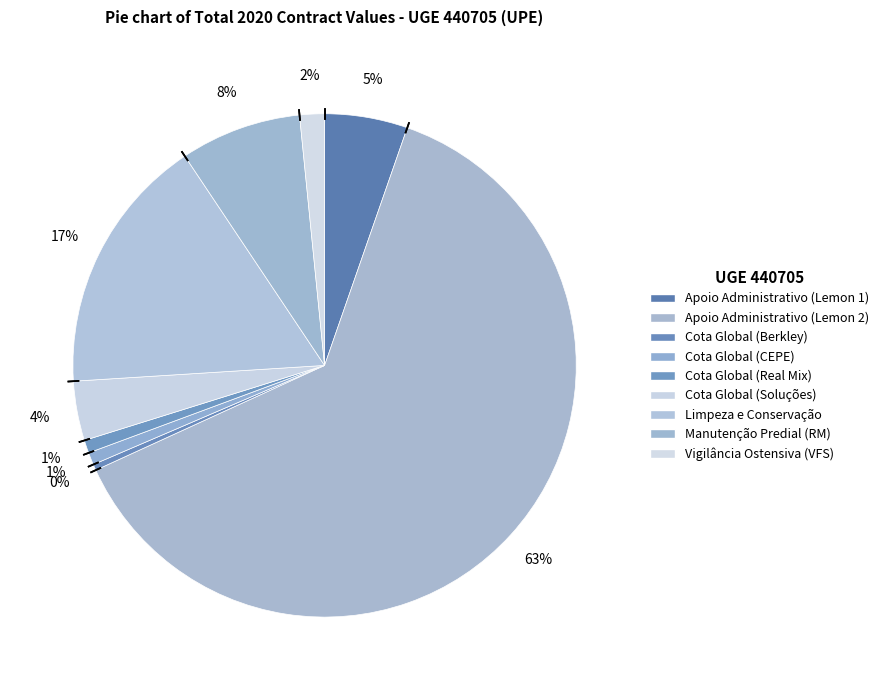

What is the change in value from Apoio Administrativo (Lemon 2) to Cota Global (CEPE)?

-311934.5